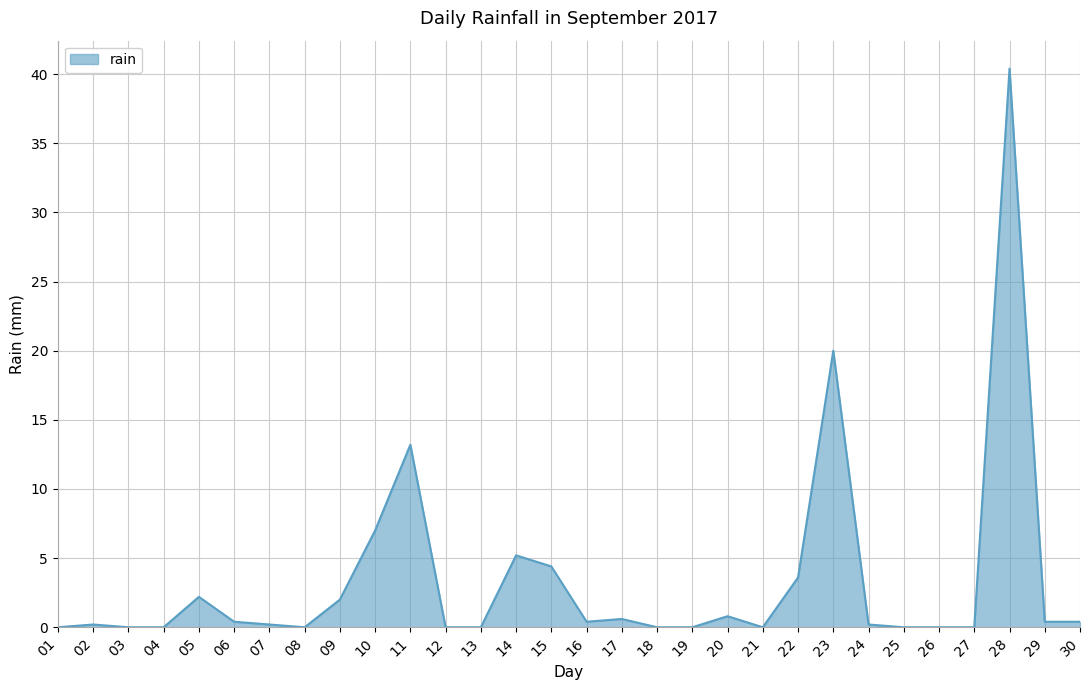

What is the difference between the values at 26 and 28?

40.4